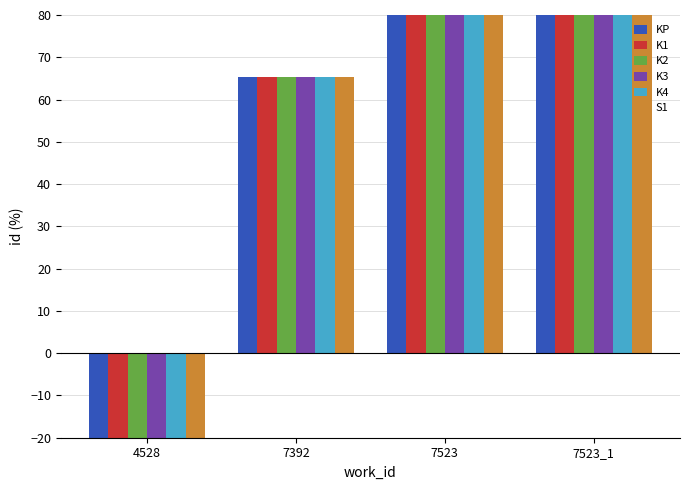

Is the value of K3 at 4528 greater than the value of K4 at 7392?

No